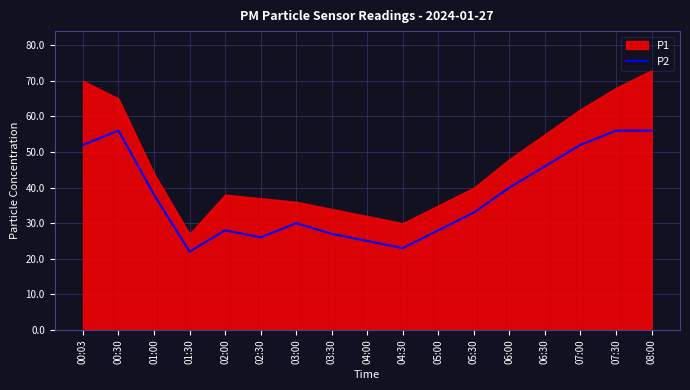

What is the smallest value displayed?

22